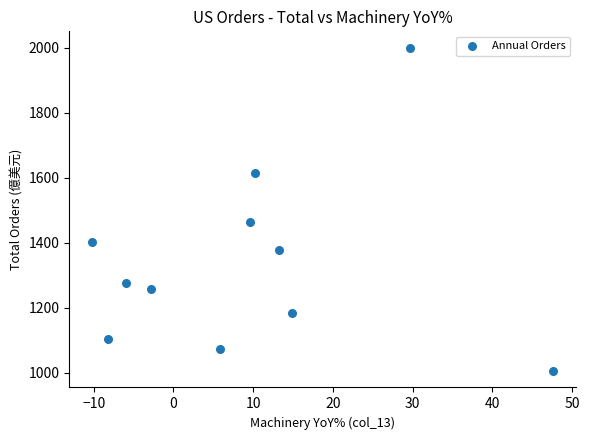

What Y value in the scatter plot is closest to 1503?

1463.4